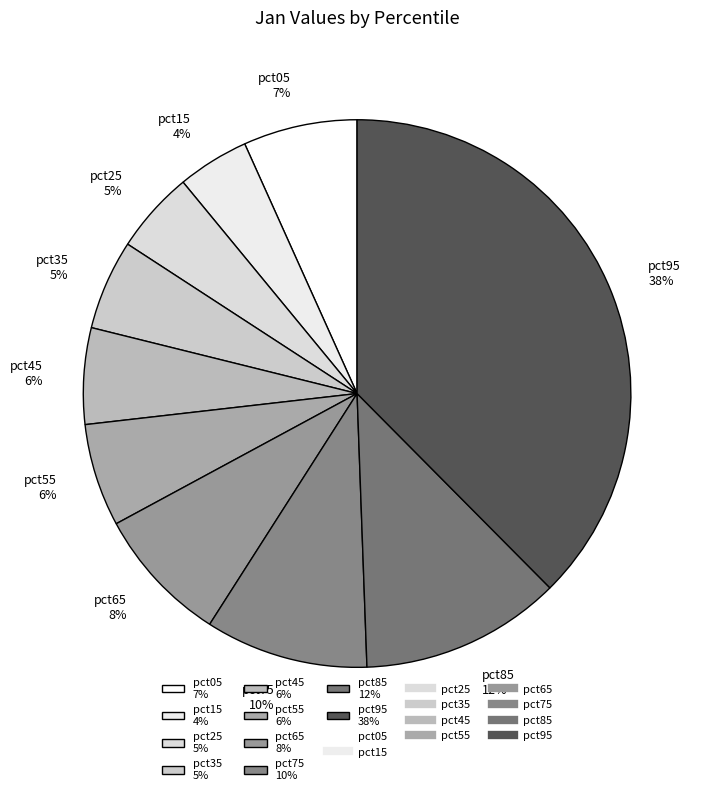

Does any single category account for the majority?

No